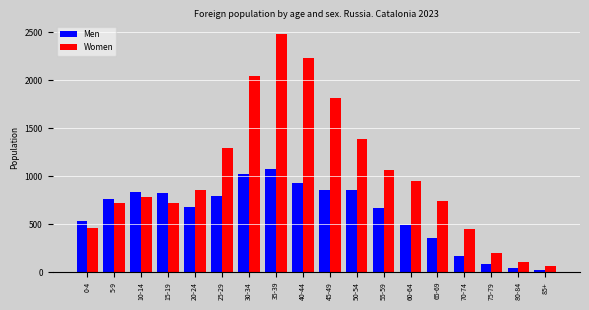

Read the Women value at 65-69.

743